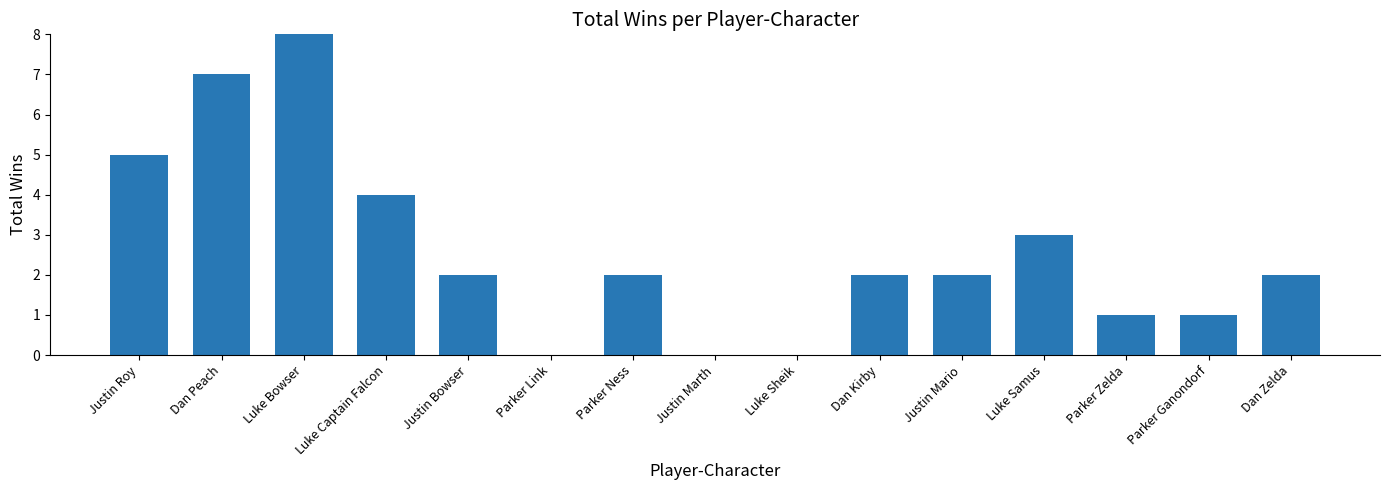

What is the sum of the values at Dan Zelda and Parker Zelda?

3